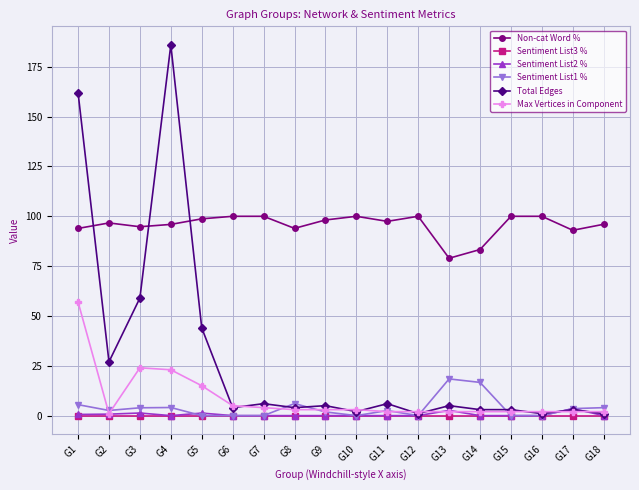

Which series has the largest range (max minus min)?

Total Edges